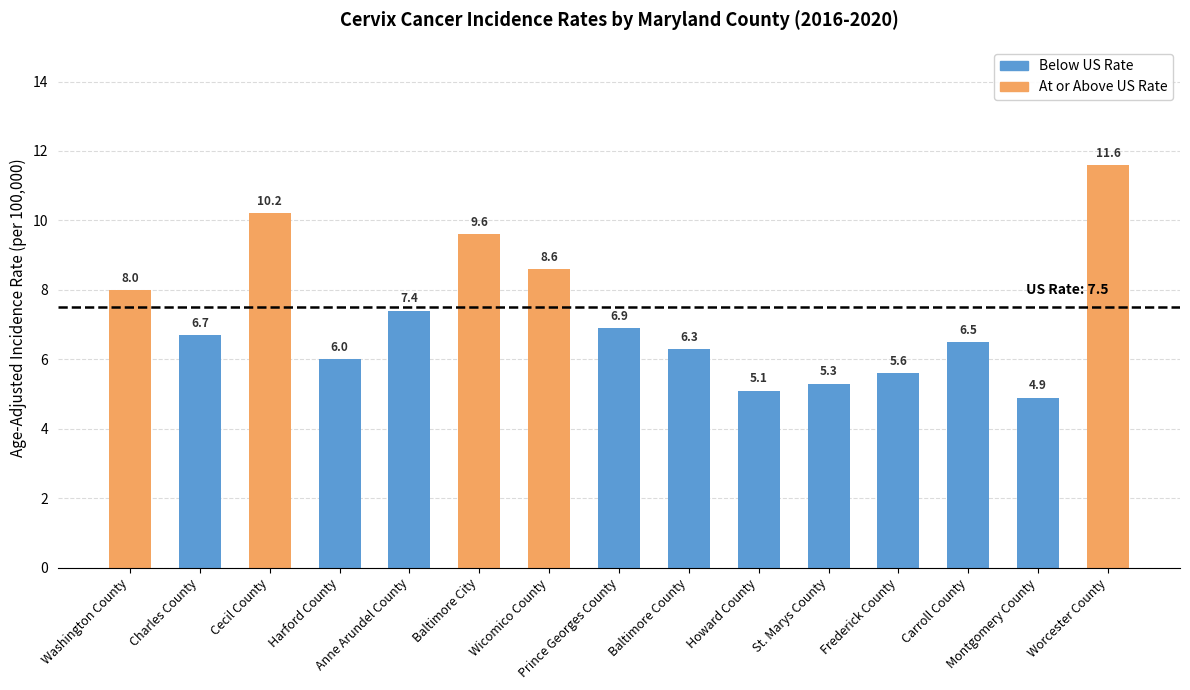

What is the change in value from St. Marys County to Montgomery County?

-0.4